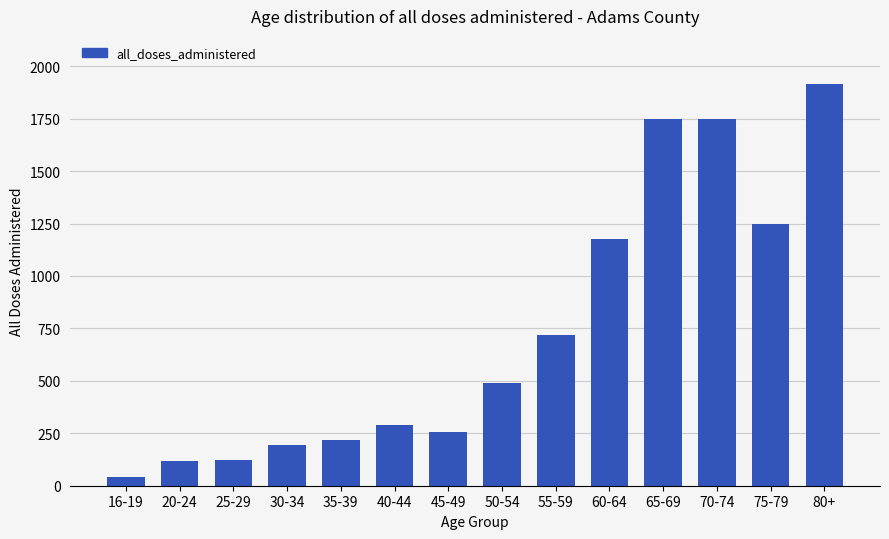

Is it true that the value at 80+ is 1915?

True